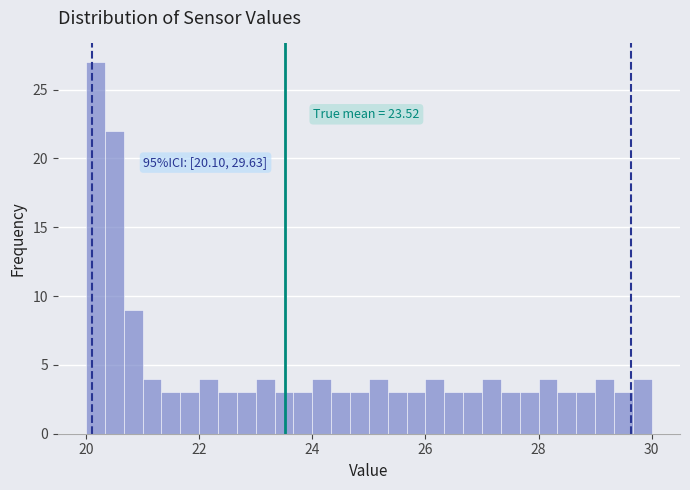

Read against the x-axis, roughly where is the centre of the tallest bar?

20.2